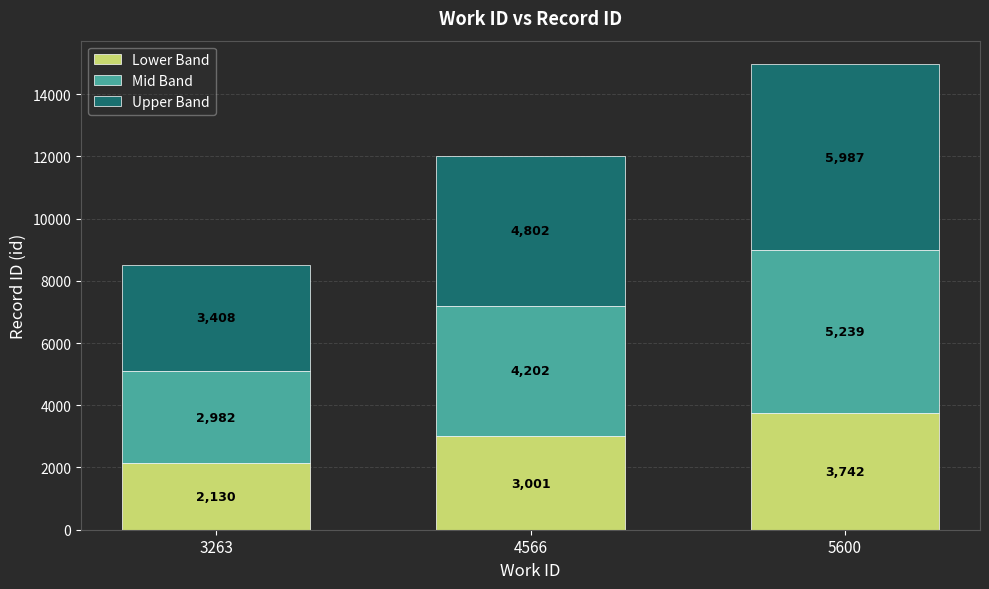

What is the total value across all series at 5600?

14969.0